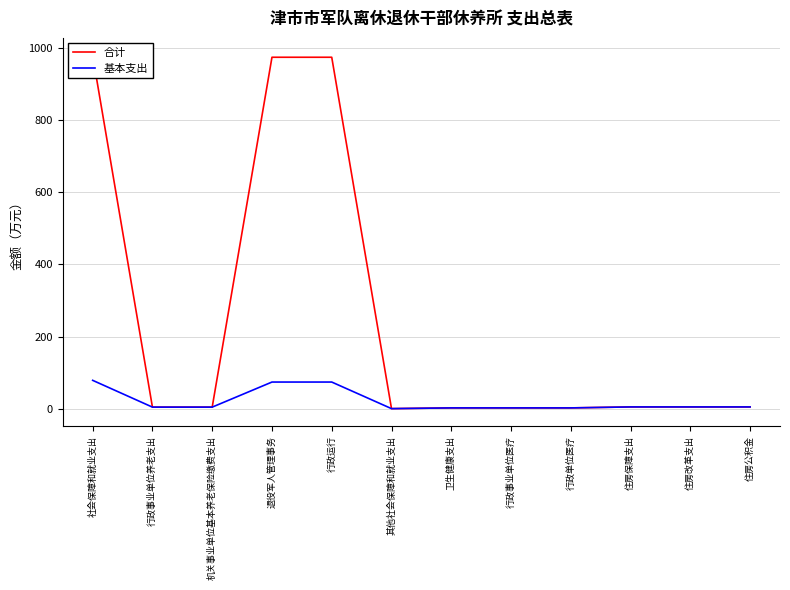

Reading left to right, what are all the values shown in this chart?

合计: 978.7	4.4	4.4	973.9	973.9	0.3	2.3	2.3	2.3	5.0	5.0	5.0
基本支出: 78.7	4.4	4.4	73.9	73.9	0.3	2.3	2.3	2.3	5.0	5.0	5.0